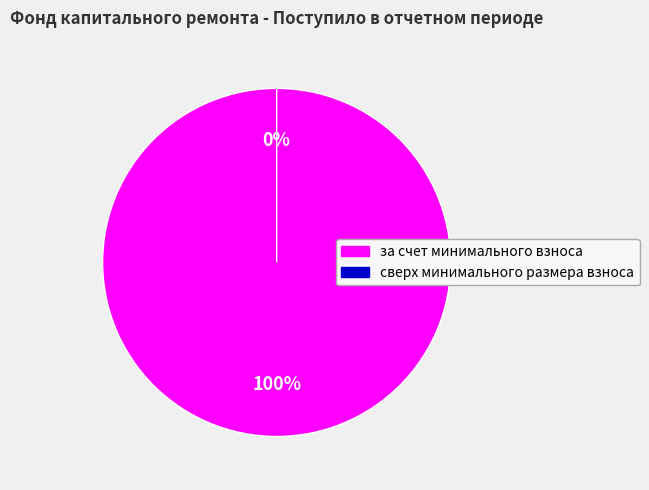

To the nearest percent, what percentage of the pie is за счет минимального взноса?

100%